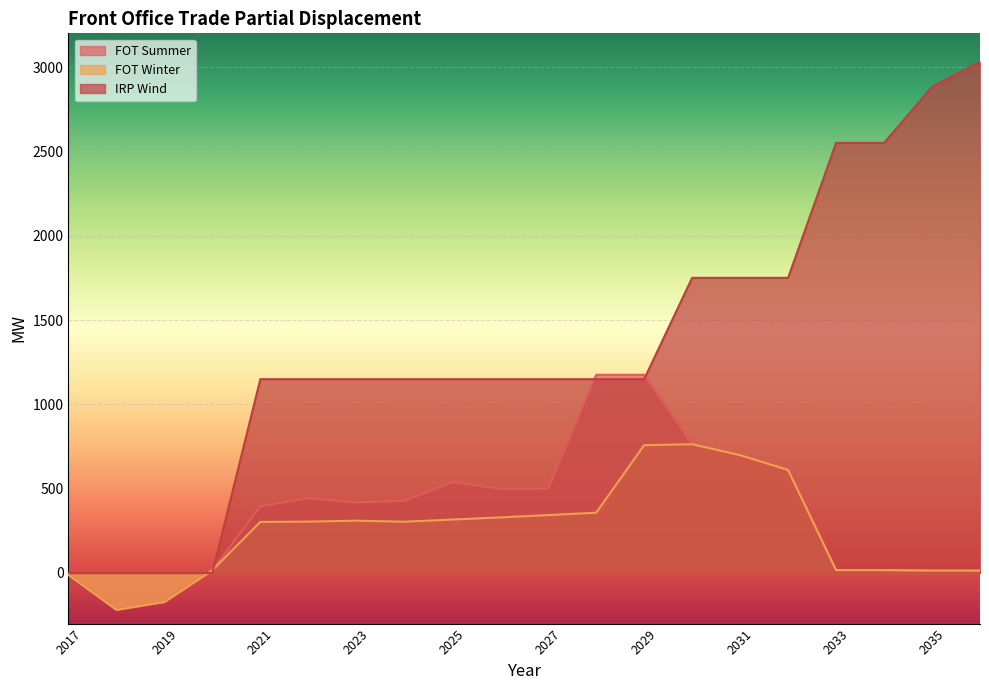

Is it true that IRP Wind equals 0.0 at 2020?

True